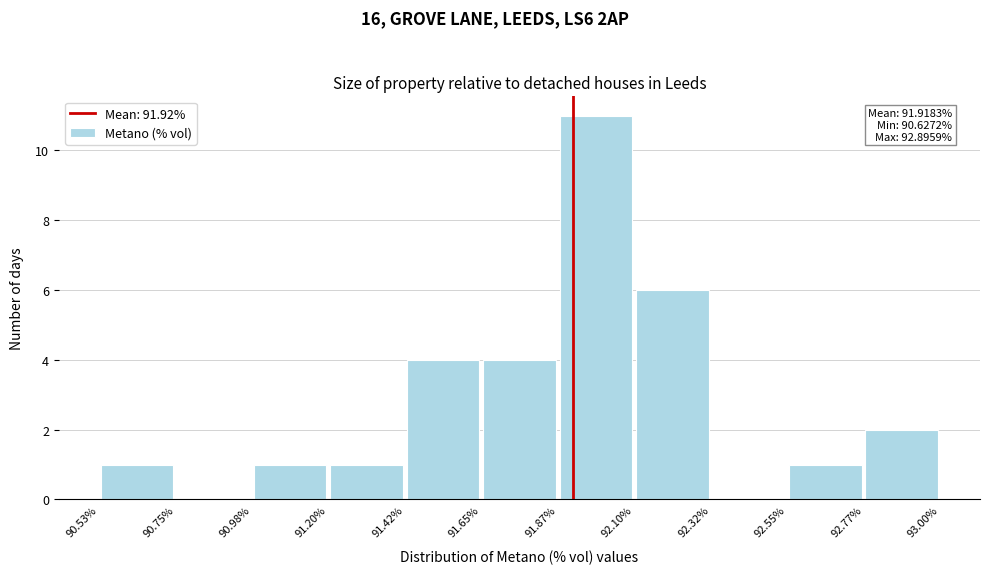

Which range on the x-axis has the tallest bar?

91.87% to 92.10%